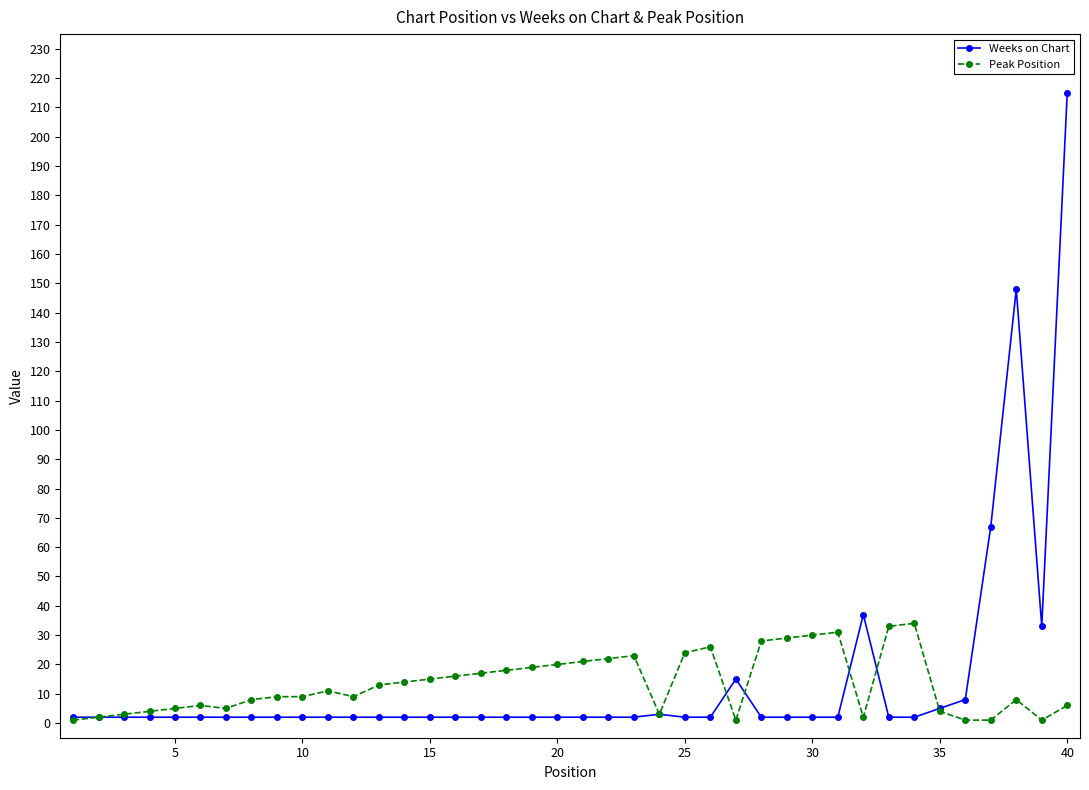

How many values in the Peak Position series are below 11?

20